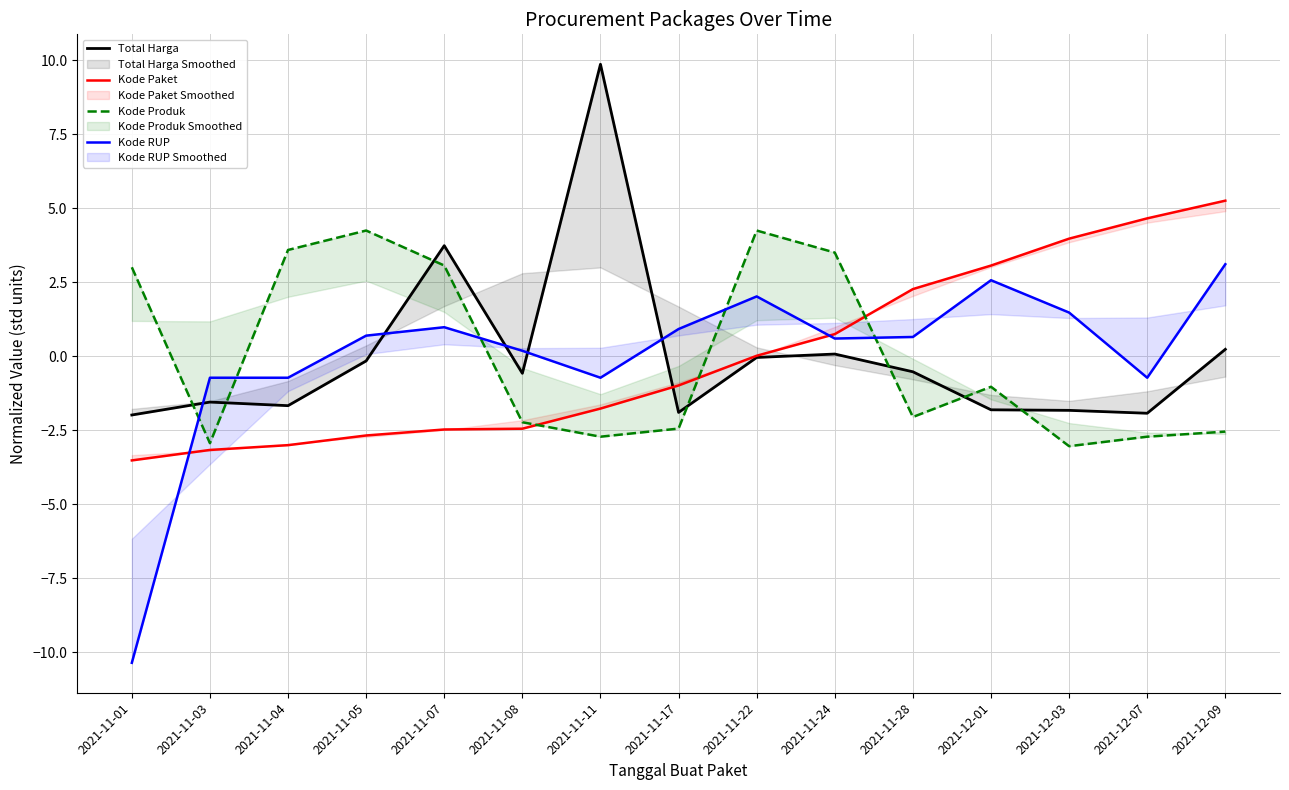

Which label corresponds to the largest value in the chart?

2021-11-11